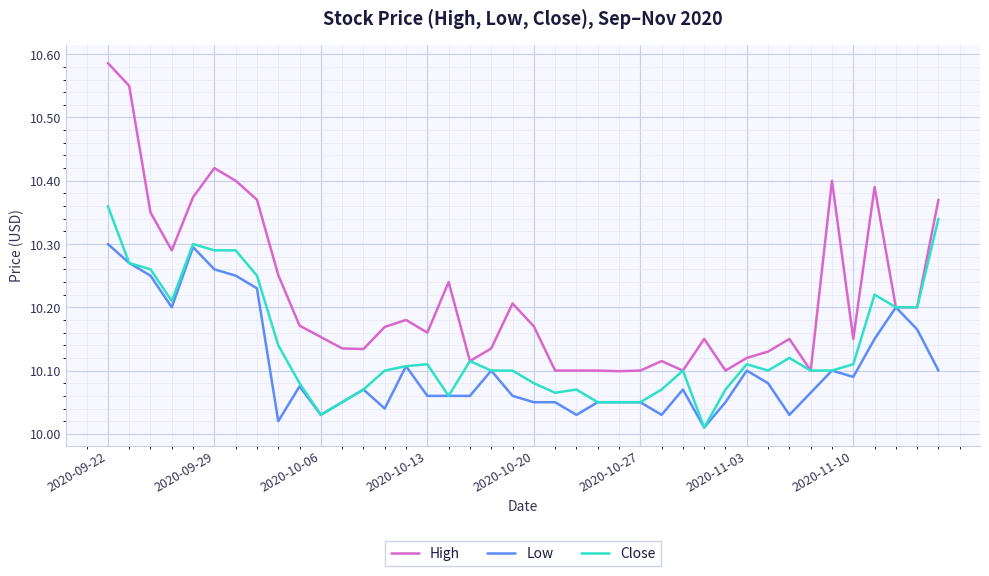

Which series has the largest total across all categories?

High